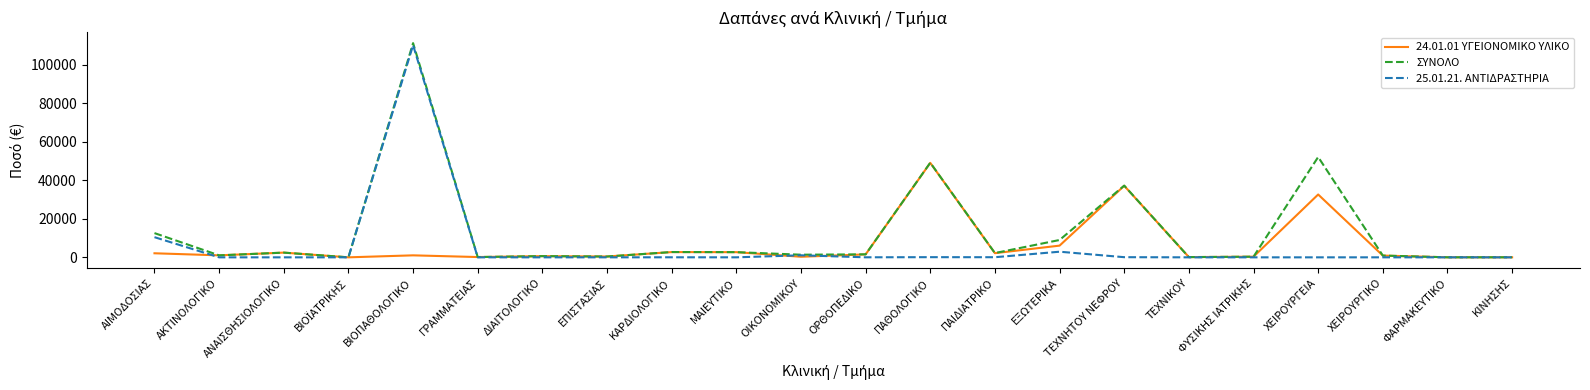

At which category is the sum across all series the highest?

ΒΙΟΠΑΘΟΛΟΓΙΚΟ